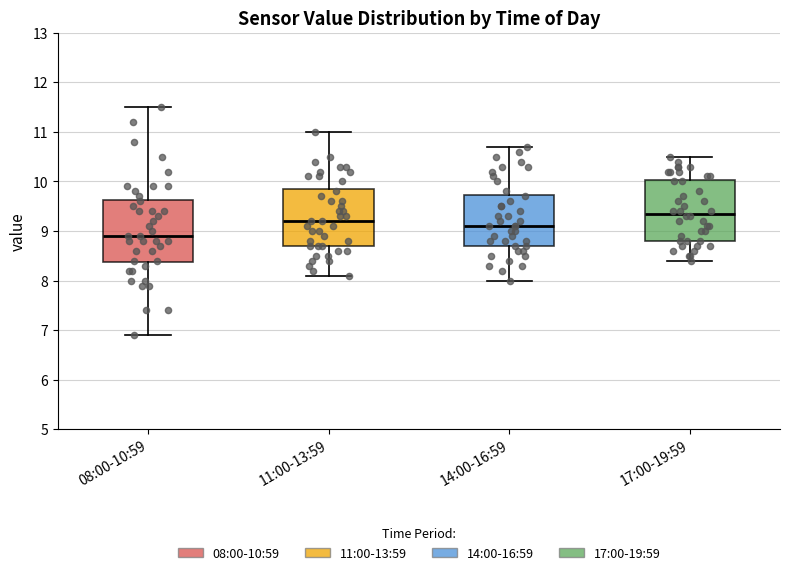

Reading left to right, read every box against the y-axis: the position of its median line, the range the box covers, and the ends of its whiskers. The values are not printed on the chart, so give them approximately, as read against the axis.

08:00-10:59: median 8.9, box 8.4 to 9.6, whiskers 6.9 to 11.5
11:00-13:59: median 9.2, box 8.7 to 9.9, whiskers 8.1 to 11.0
14:00-16:59: median 9.1, box 8.7 to 9.7, whiskers 8.0 to 10.7
17:00-19:59: median 9.4, box 8.8 to 10.0, whiskers 8.4 to 10.5